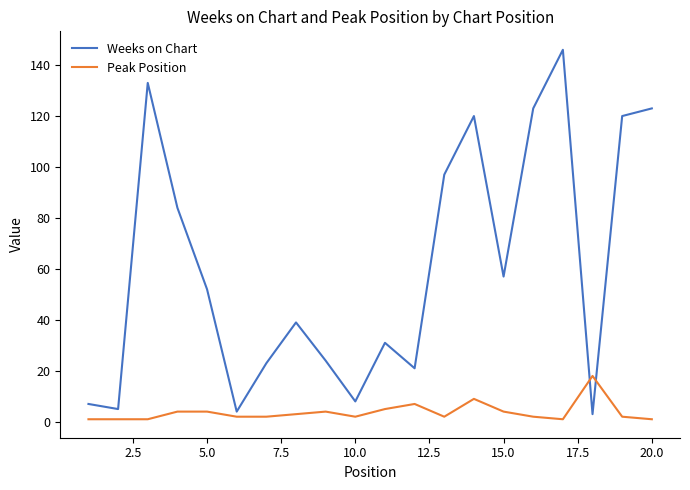

What are all the series names shown in the legend?

Weeks on Chart, Peak Position